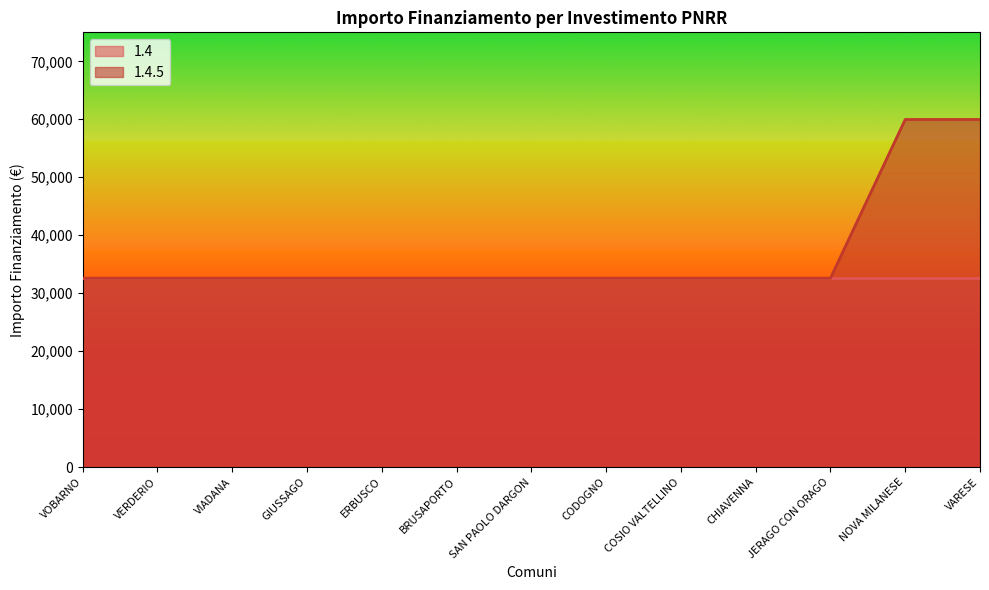

Between VARESE and CHIAVENNA, which is larger?

VARESE